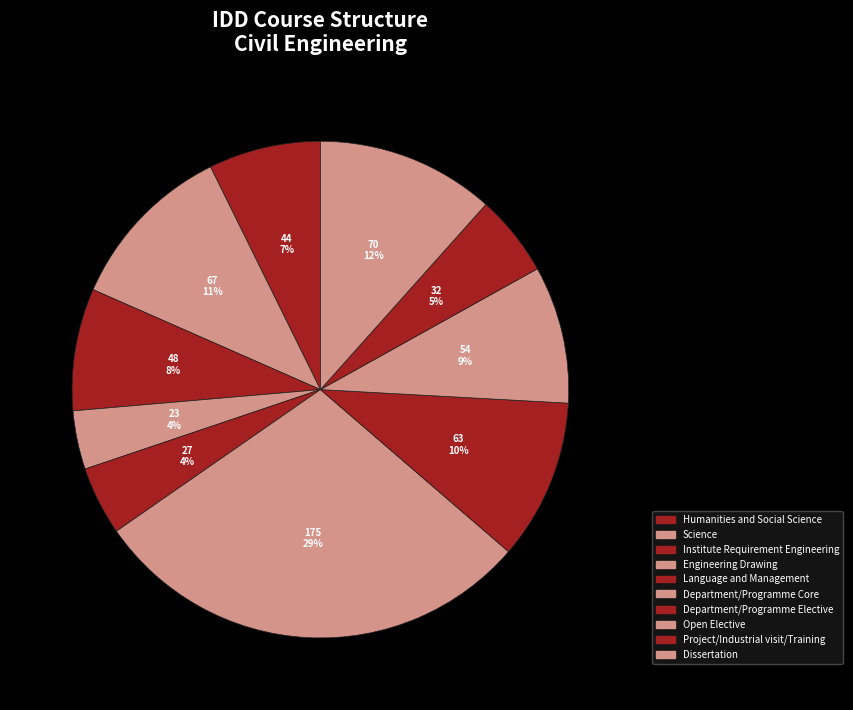

Count the number of slices in the pie.

10